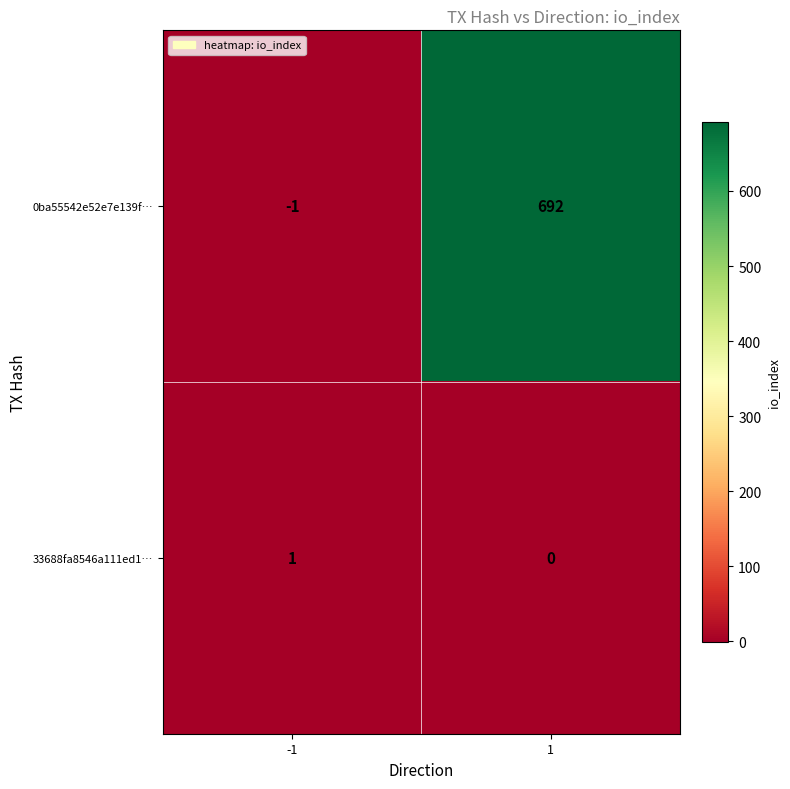

Which series has the largest range (max minus min)?

0ba55542e52e7e139f…